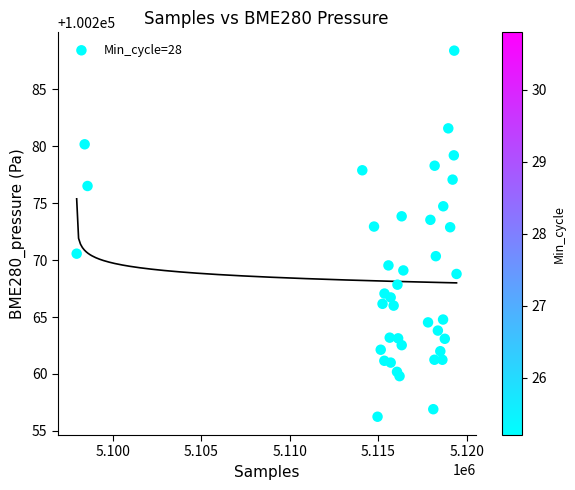

What is the range of Y values (max minus min)?

32.1